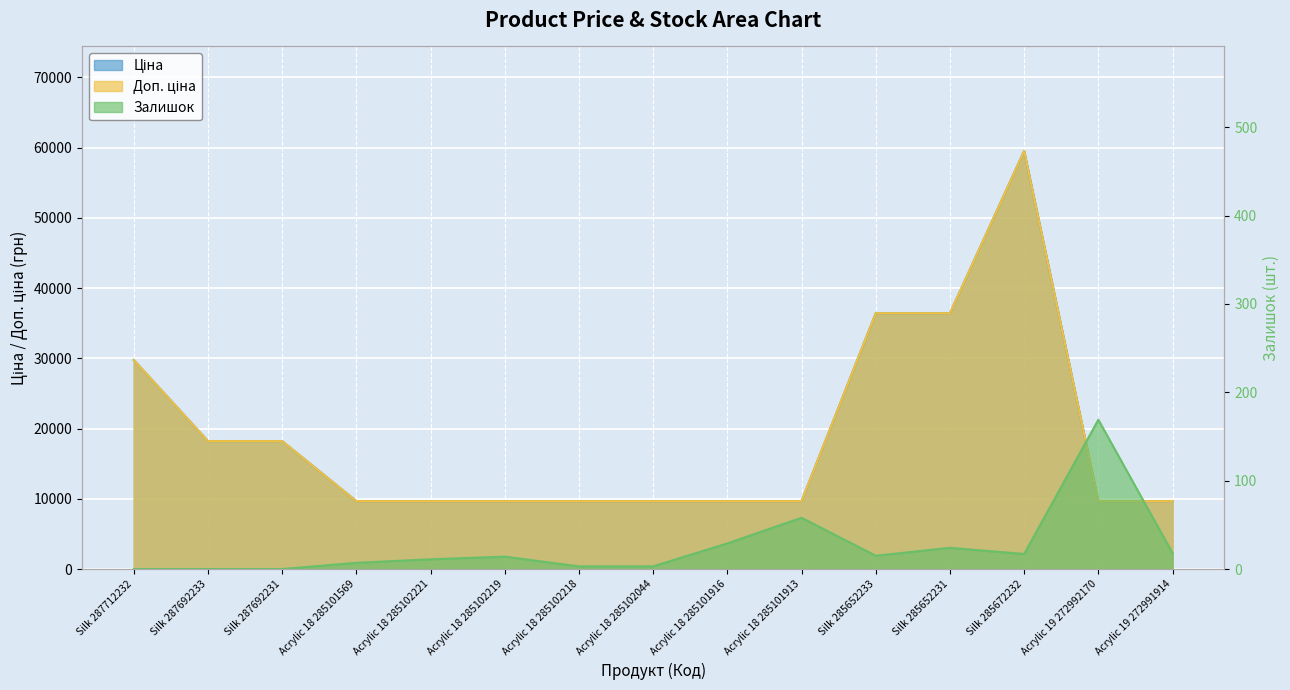

What are all the series names shown in the legend?

Ціна, Доп. ціна, Залишок